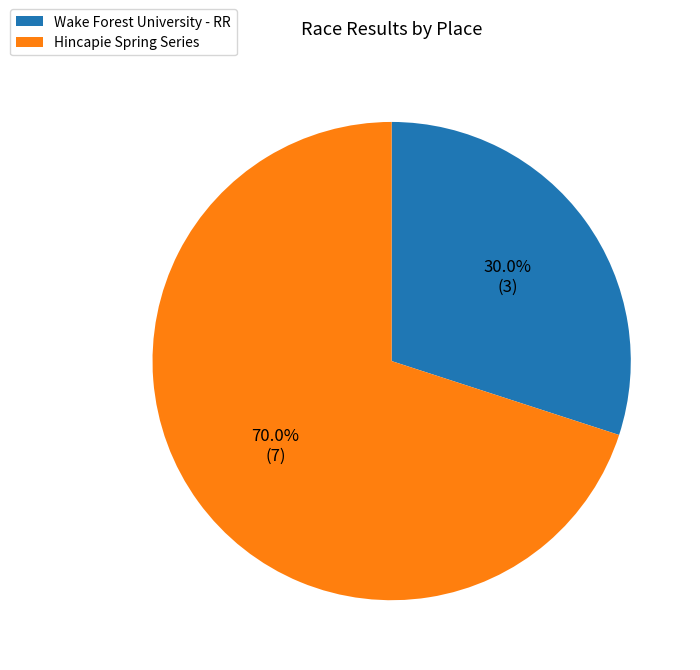

Approximately how many times larger is the value at Hincapie Spring Series compared to Wake Forest University - RR?

2.3